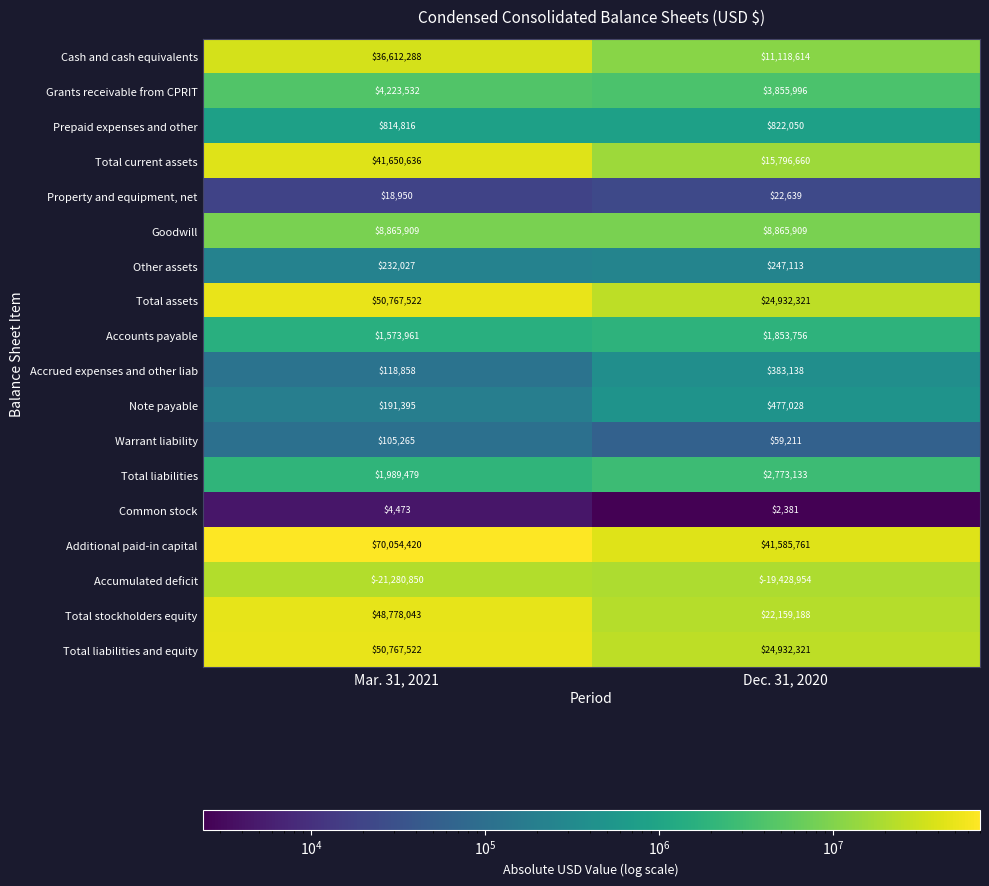

True or false: Accrued expenses and other liab has a value of 160877 at Mar. 31, 2021.

False